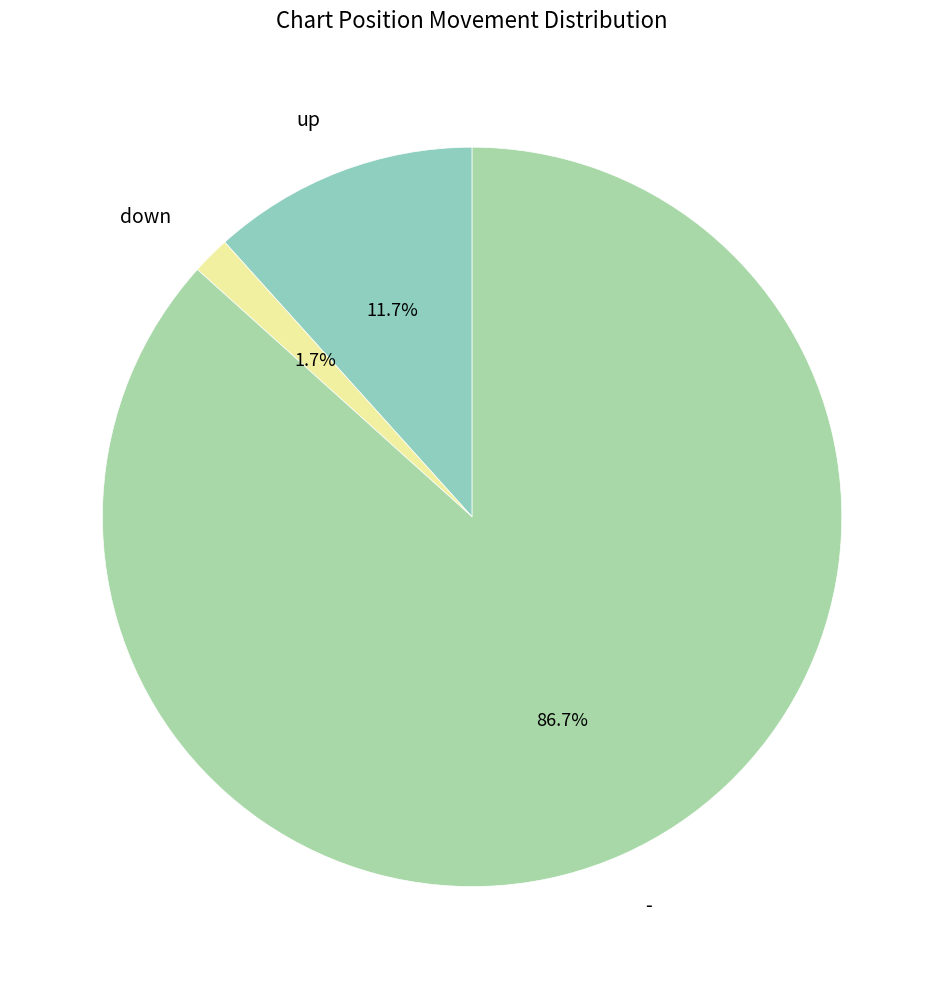

To the nearest percent, what is the combined percentage of down and -?

88%